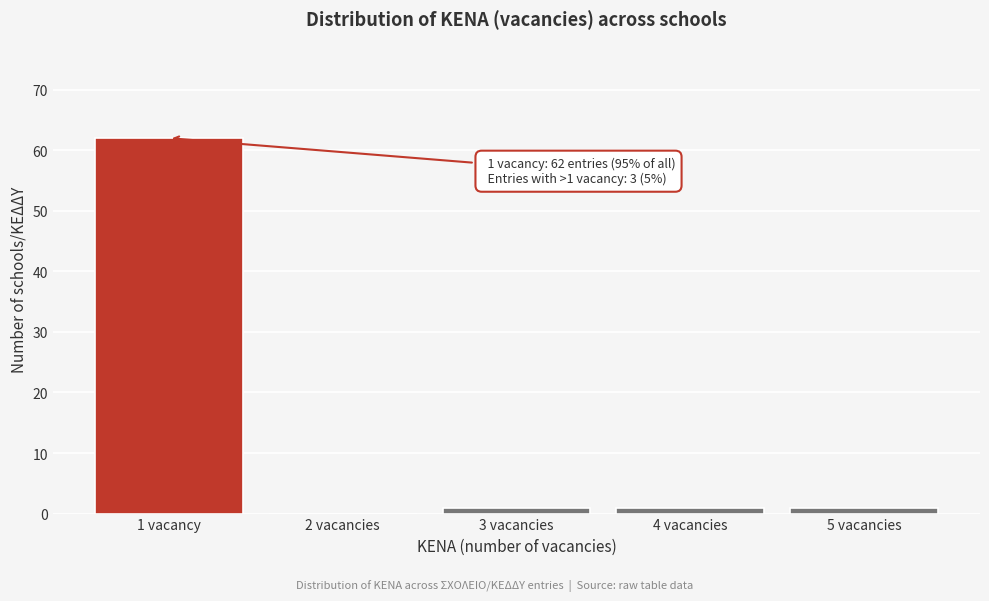

Reading left to right, what are all the values shown in this chart?

1 vacancy=62	2 vacancies=0	3 vacancies=1	4 vacancies=1	5 vacancies=1